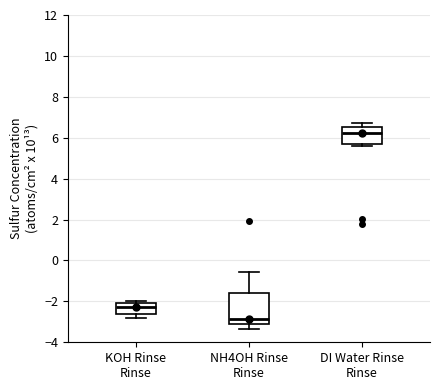

Reading left to right, read every box against the y-axis: the position of its median line, the range the box covers, and the ends of its whiskers. The values are not printed on the chart, so give them approximately, as read against the axis.

KOH Rinse Rinse: median -2.2, box -2.6 to -2.0, whiskers -2.8 to -2.0 (just above the box's upper edge)
NH4OH Rinse Rinse: median -2.8, box -3.2 to -1.6, whiskers -3.4 to -0.6
DI Water Rinse Rinse: median 6.2, box 5.6 to 6.6, whiskers 5.6 (just below the box's lower edge) to 6.8